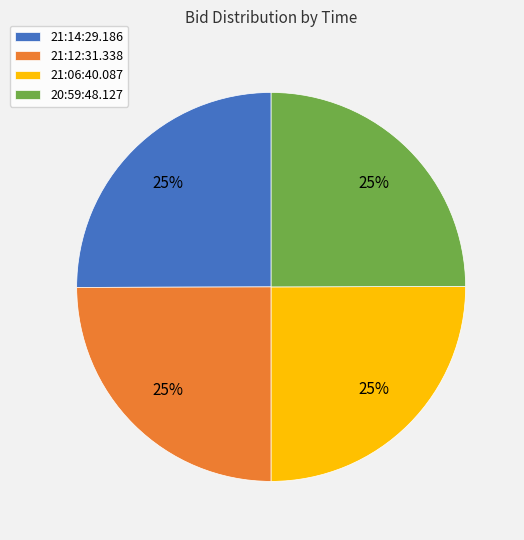

Approximately how many times larger is the value at 21:06:40.087 compared to 21:12:31.338?

1.0